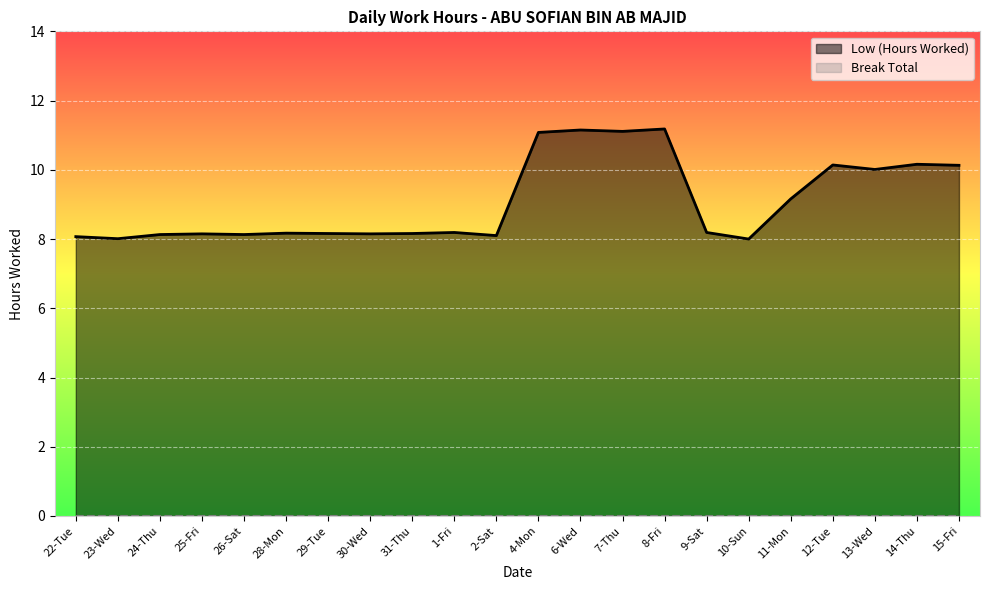

What value does the data have at 30-Wed?

8.2